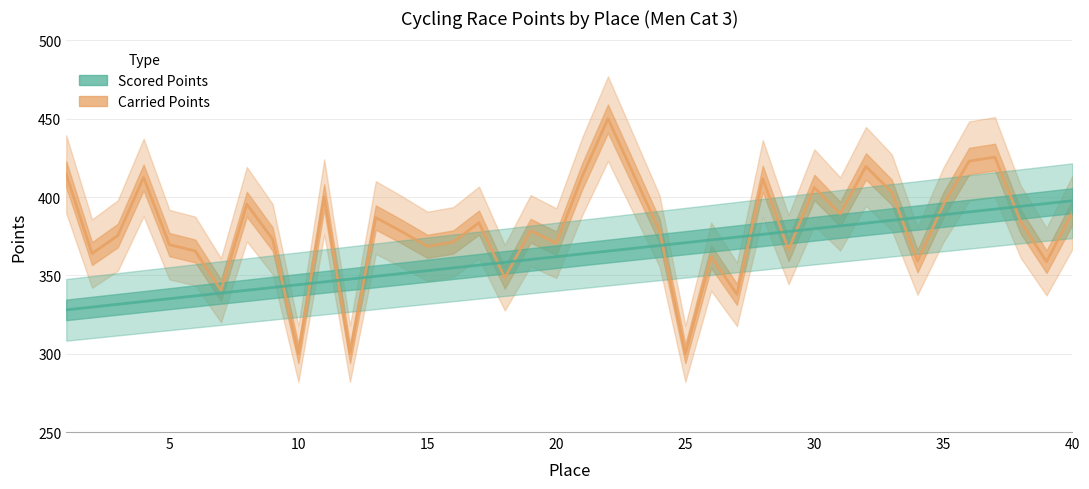

Does the chart display data point markers on the line(s)?

No